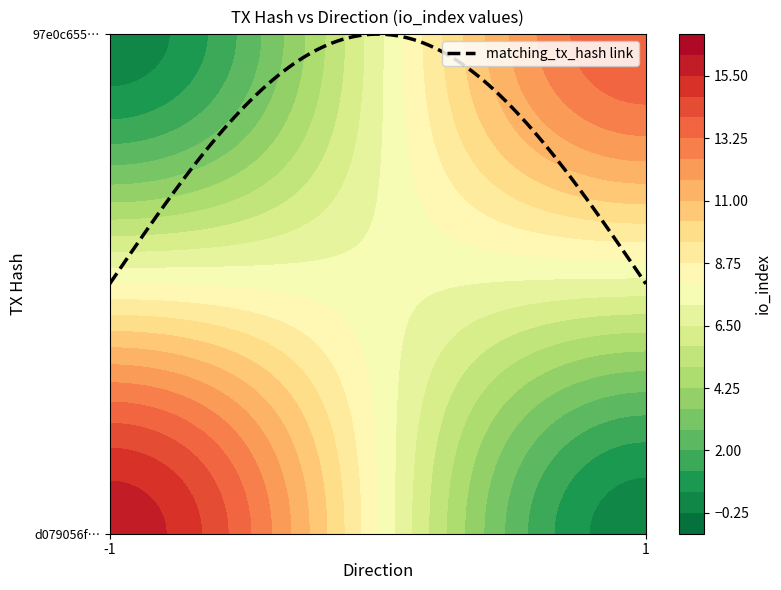

Rank the series at direction from lowest to highest value.

d079056f43df4056663db9ee6ebbe57e51d3478, 97e0c6552c229f69d929bedcb4d2f3c0170548c